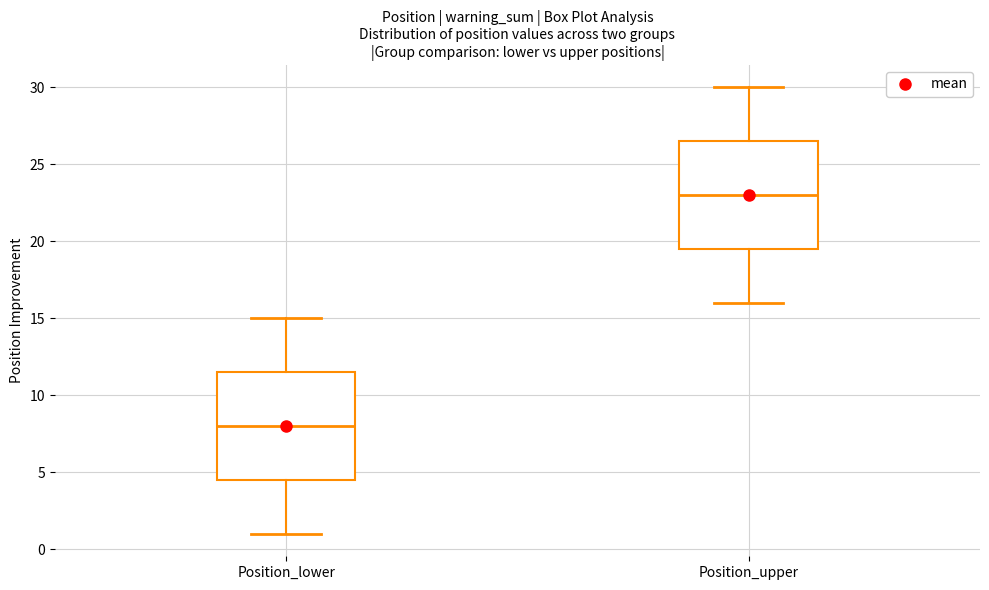

Reading left to right, transcribe this box plot: for each box, give where its median line is, the range the box spans, and where its two whiskers end, as read against the y-axis. The values are not printed on the chart, so give them approximately, as read against the axis.

Position_lower: median 8.0, box 4.5 to 11.5, whiskers 1.0 to 15.0
Position_upper: median 23.0, box 19.5 to 26.5, whiskers 16.0 to 30.0